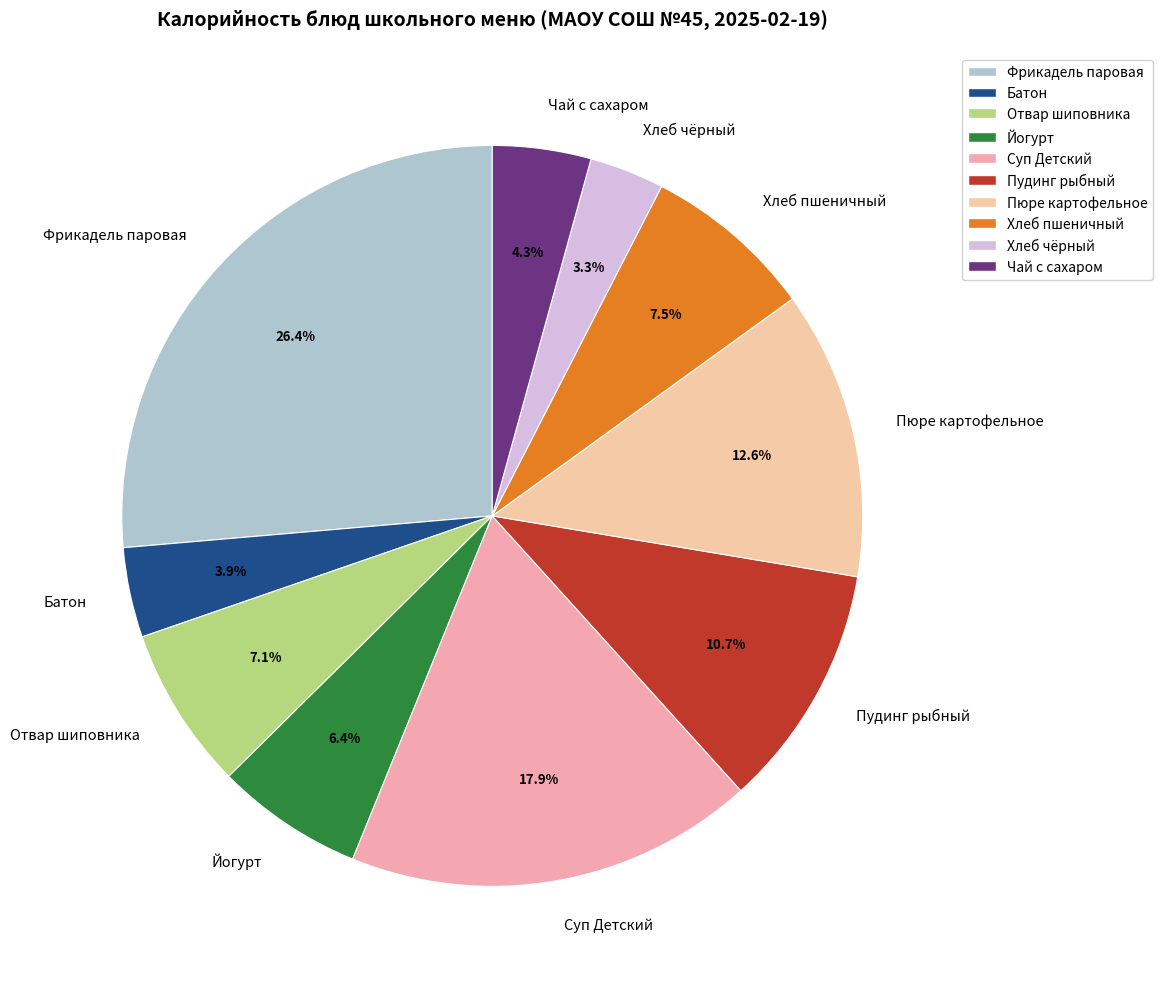

How many slices are in this pie chart?

10